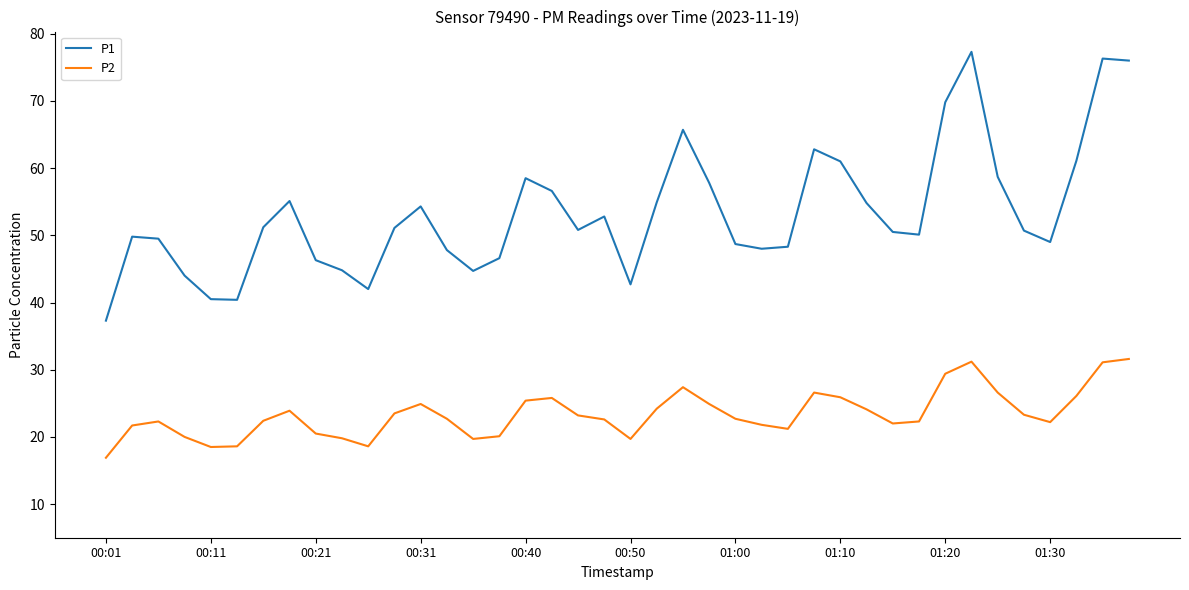

Which series has the widest spread of values?

P1